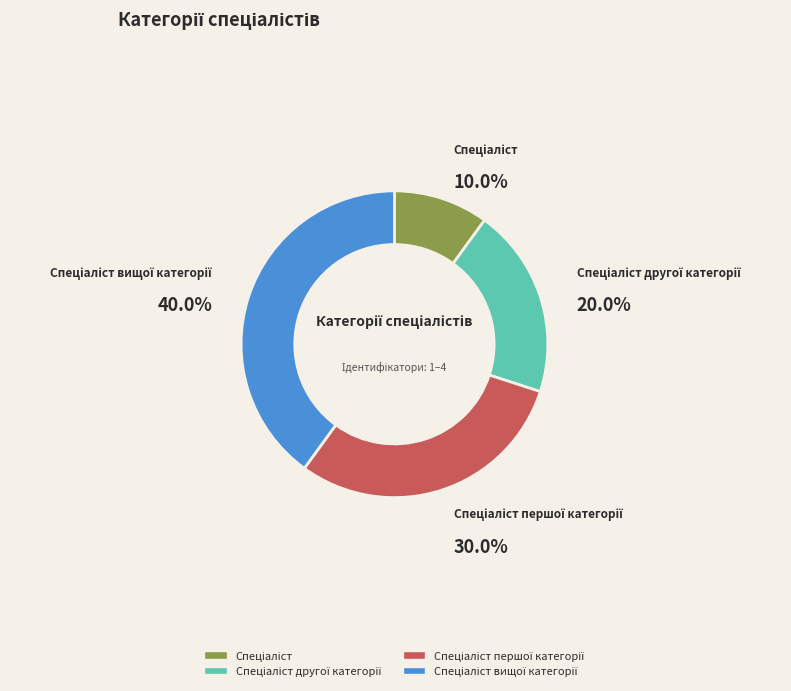

Does any single category account for the majority?

No